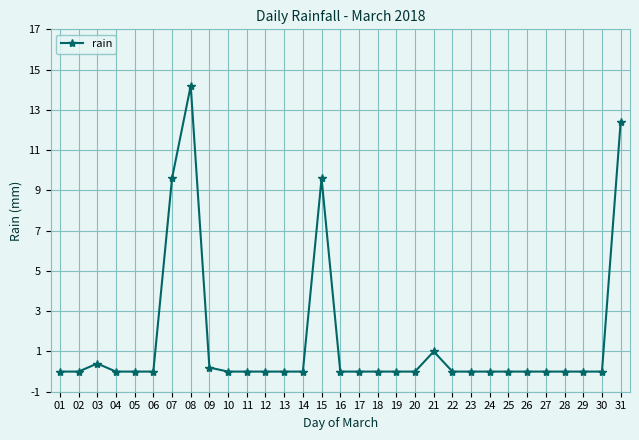

What is the average value?

1.5